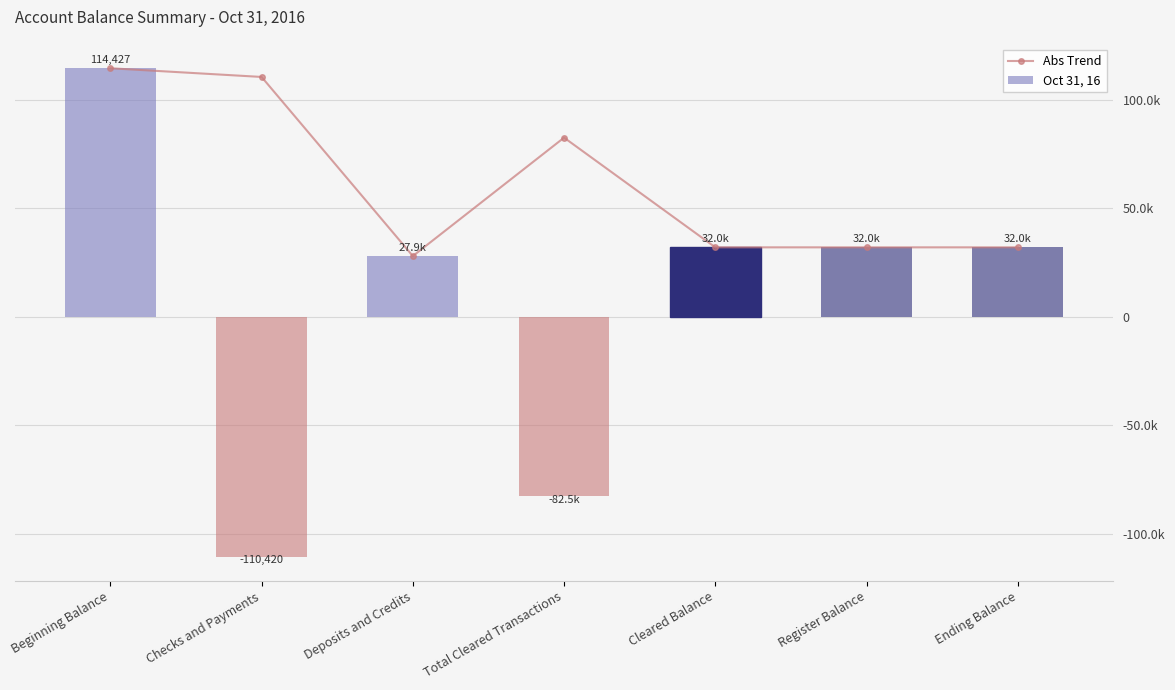

Is the value of Abs Trend at Beginning Balance greater than the value of Oct 31, 16 at Beginning Balance?

No